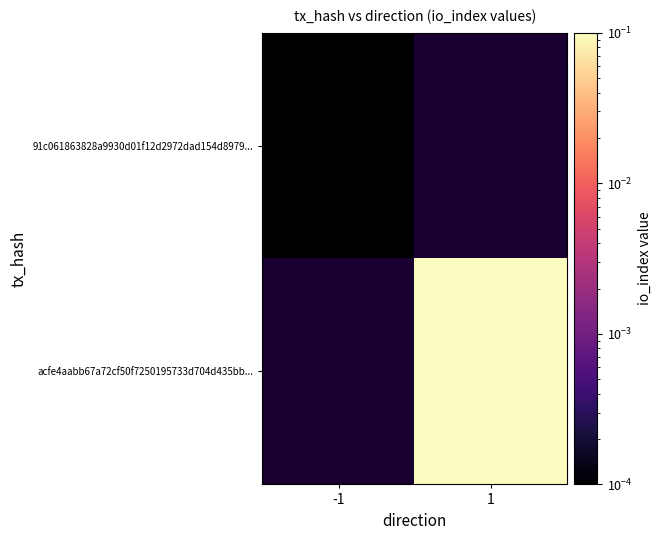

At how many categories does at least one series exceed 0?

2